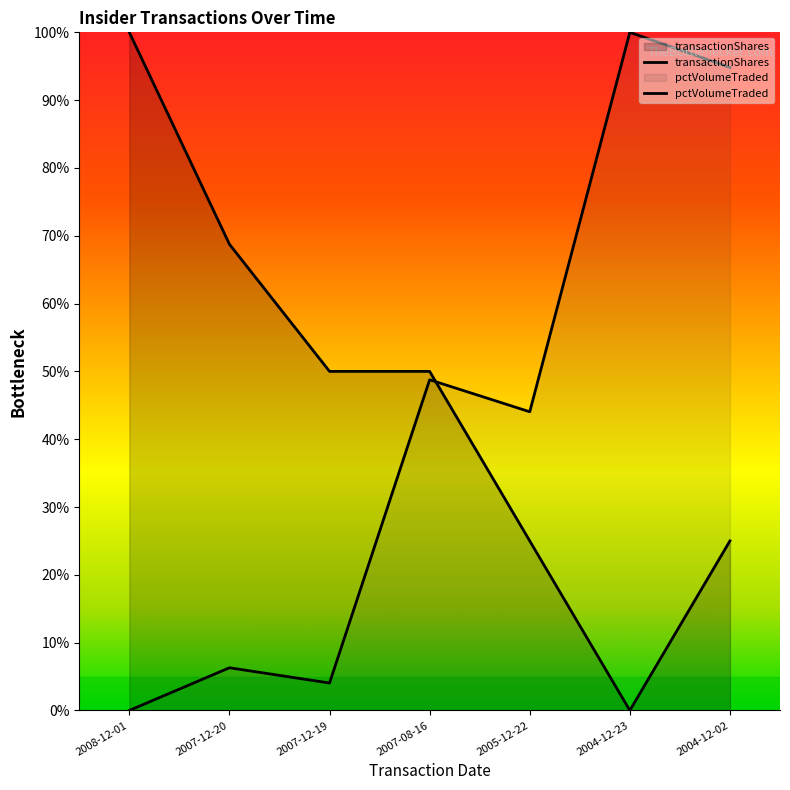

At which category does pctVolumeTraded reach its first local peak?

2007-12-20